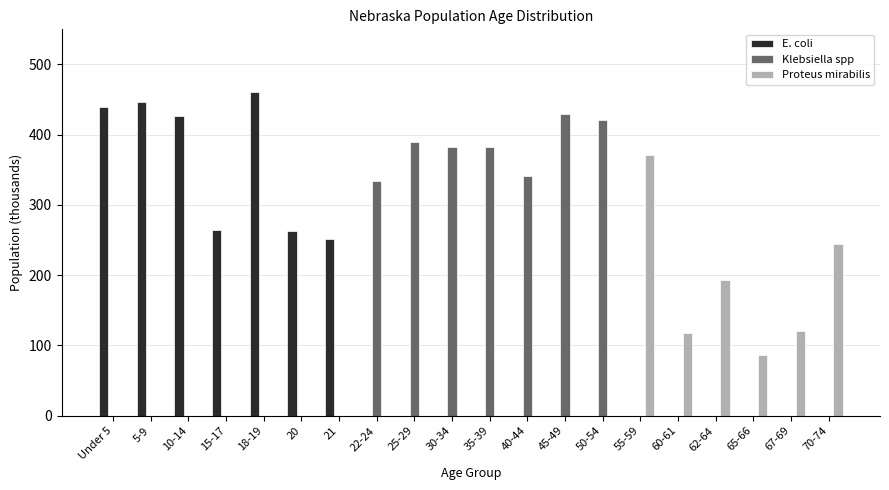

Which category has the highest value in the E. coli series?

18-19